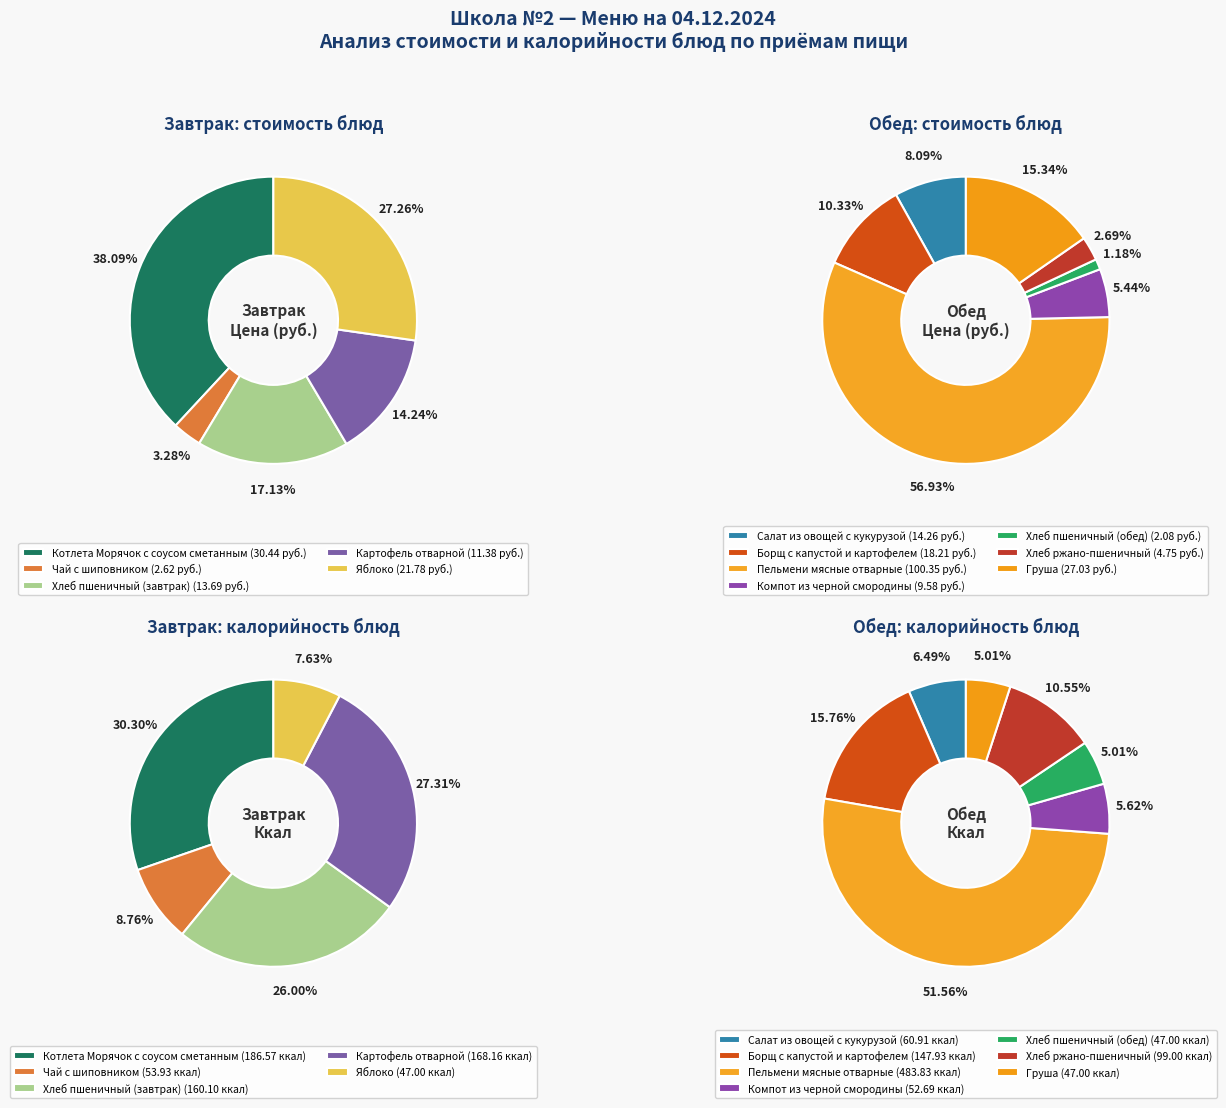

What is the change in value from Чай с шиповником to Картофель отварной?

+8.8